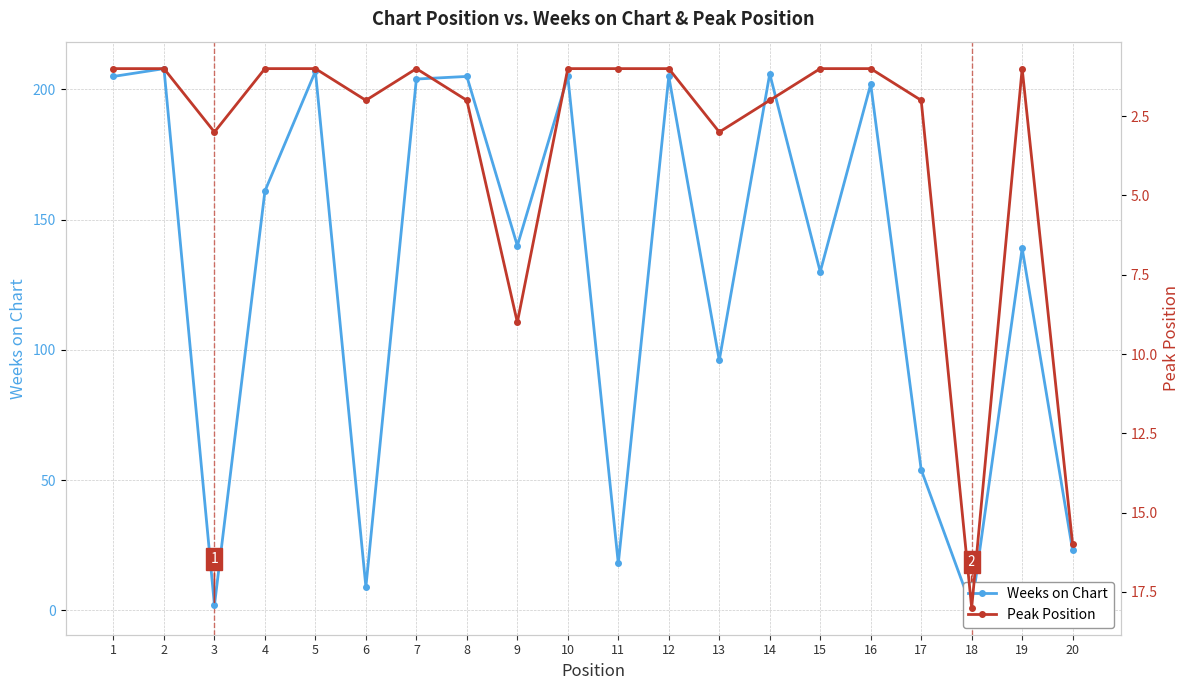

What is the difference between the maximum and minimum values in the Weeks on Chart series?

207